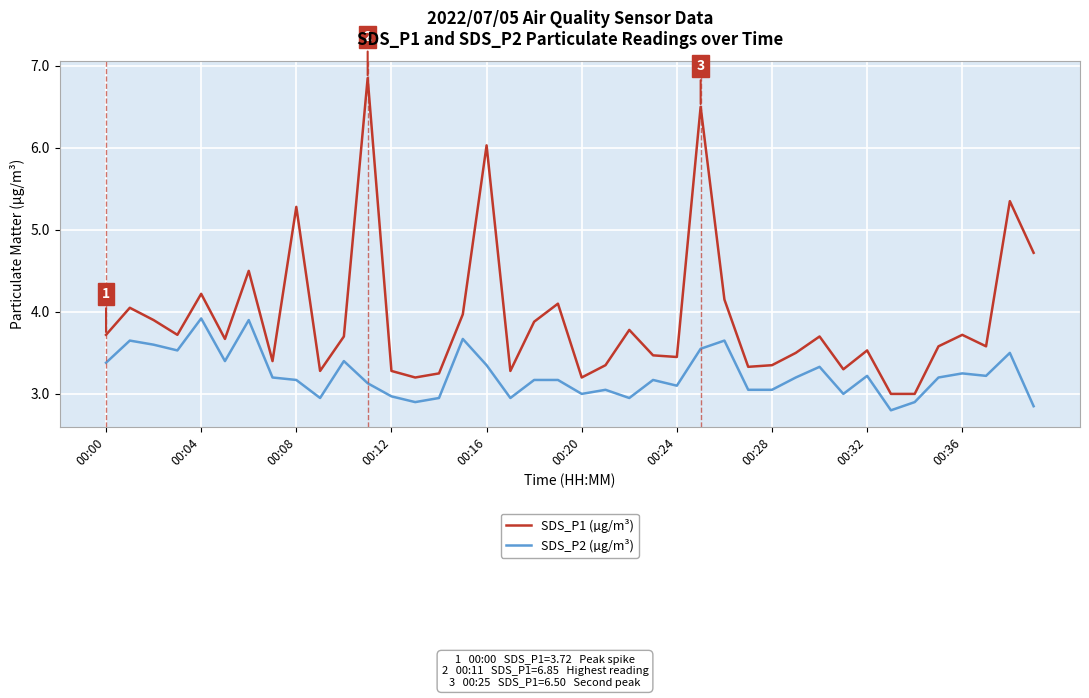

Which series has the widest spread of values?

SDS_P1 (µg/m³)